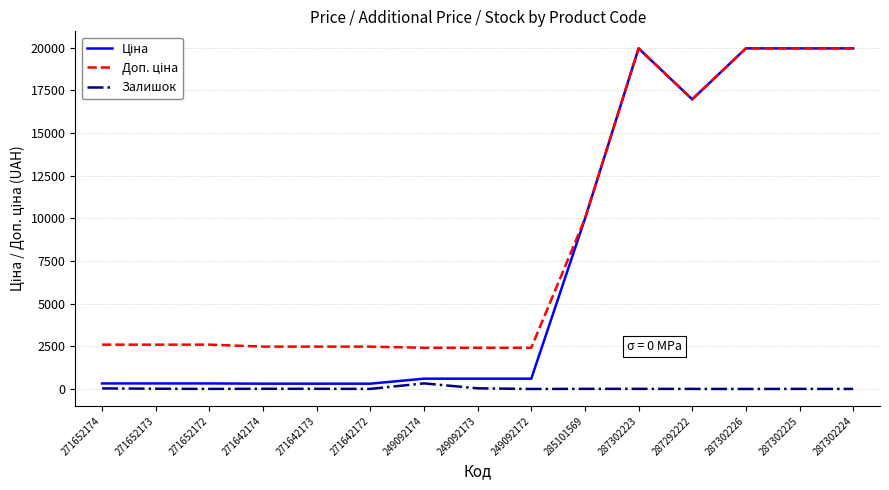

What is the maximum value shown in the chart?

19964.2